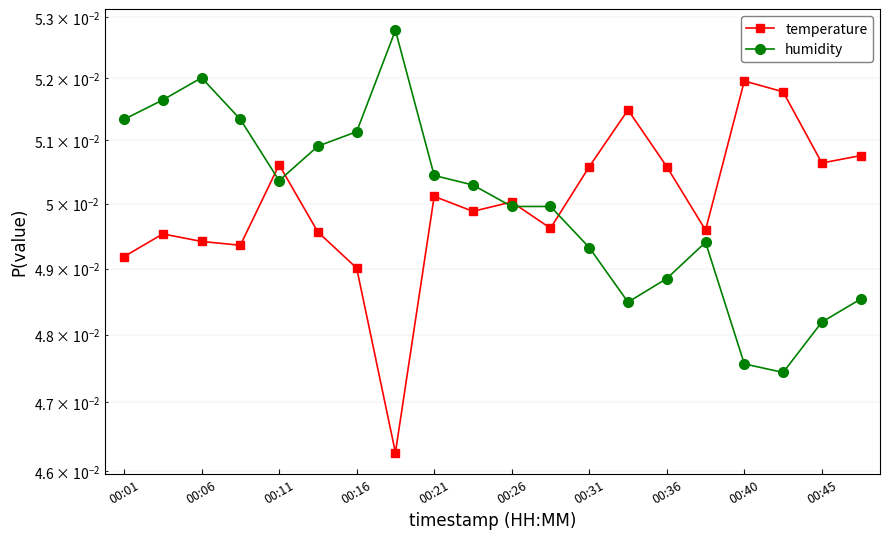

What is the total value across all series at 15?

0.1